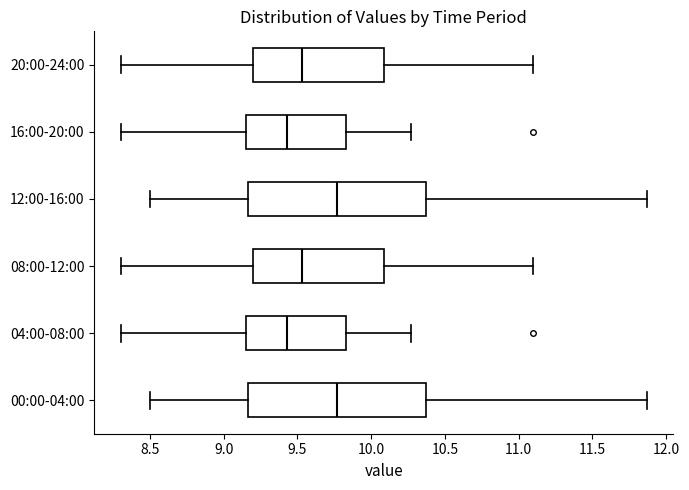

Reading bottom to top, transcribe this box plot: for each box, give where its median line is, the range the box spans, and where its two whiskers end, as read against the x-axis. The values are not printed on the chart, so give them approximately, as read against the axis.

00:00-04:00: median 9.75, box 9.15 to 10.35, whiskers 8.50 to 11.85
04:00-08:00: median 9.45, box 9.15 to 9.85, whiskers 8.30 to 10.25
08:00-12:00: median 9.55, box 9.20 to 10.10, whiskers 8.30 to 11.10
12:00-16:00: median 9.75, box 9.15 to 10.35, whiskers 8.50 to 11.85
16:00-20:00: median 9.45, box 9.15 to 9.85, whiskers 8.30 to 10.25
20:00-24:00: median 9.55, box 9.20 to 10.10, whiskers 8.30 to 11.10